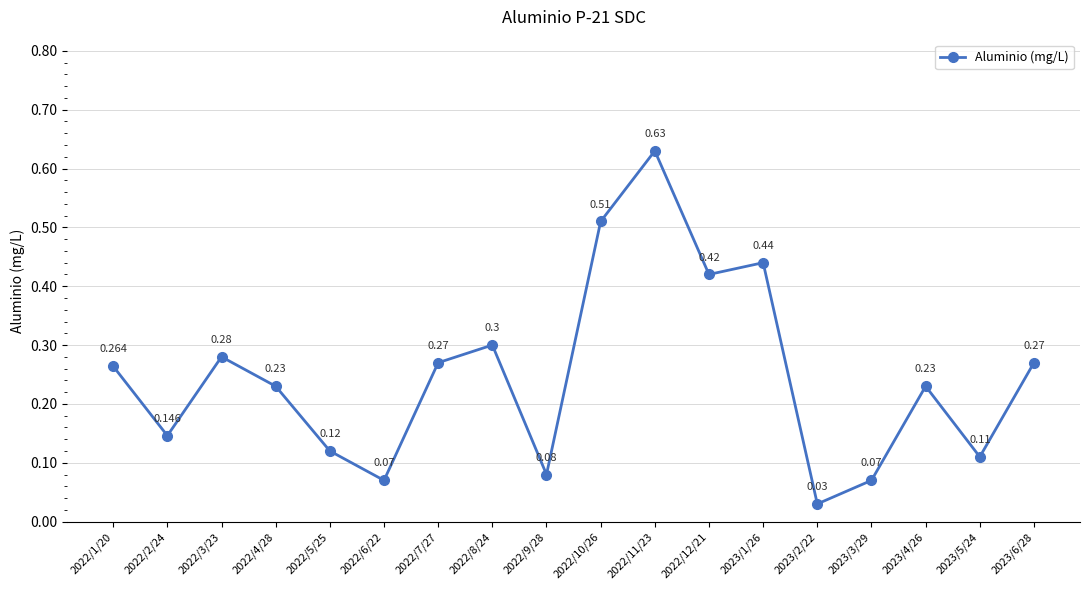

True or false: the data has more than 1 interior local peaks.

True